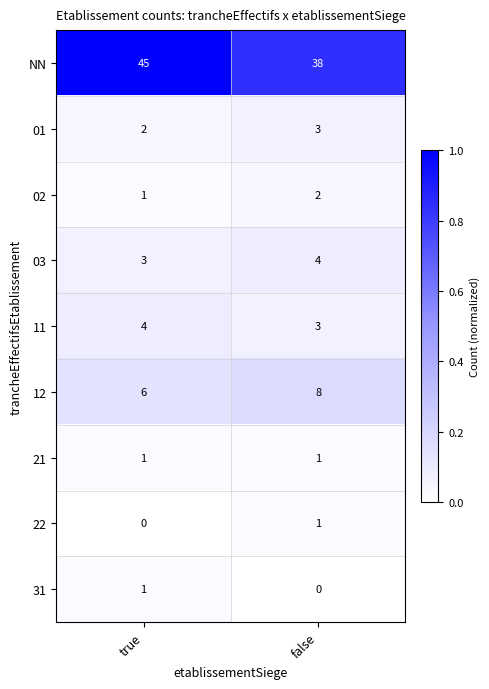

What is the greatest value displayed?

45